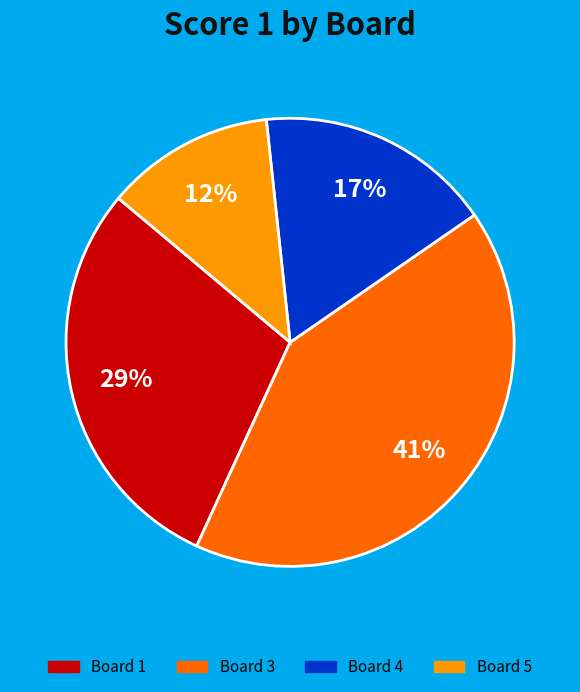

To the nearest percent, what is the difference between the largest and smallest slice percentages?

29%